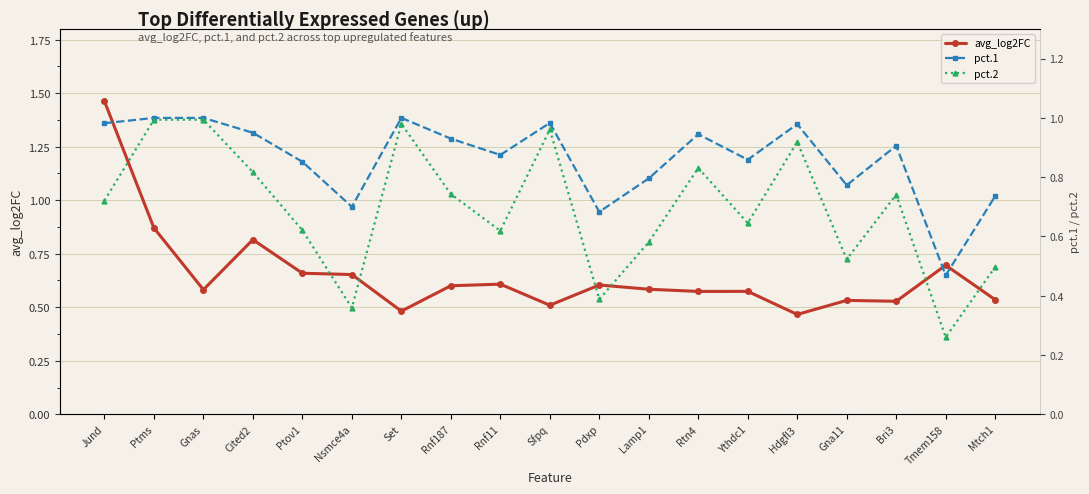

What is the label of the 12th point from the right?

Rnf187